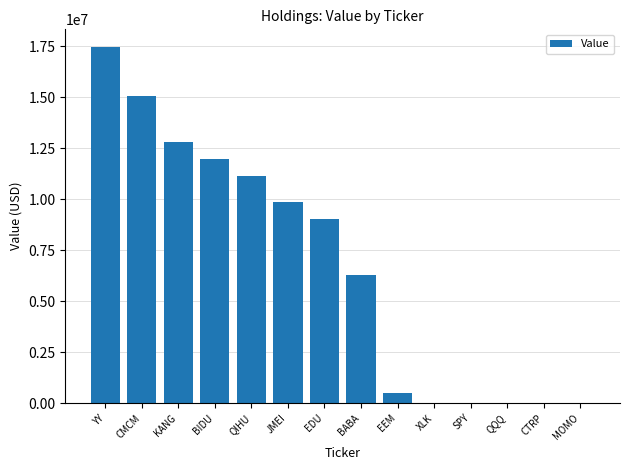

What is the sum of the values at KANG and MOMO?

12781000